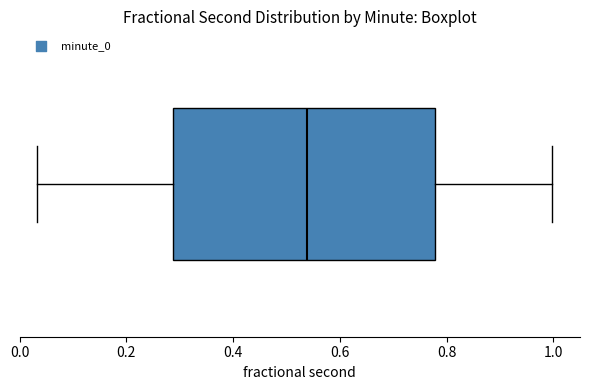

Read this box plot against the x-axis: the position of the median line, the range covered by the box, and the ends of both whiskers. The values are not printed on the chart, so give them approximately, as read against the axis.

median 0.54, box 0.28 to 0.78, whiskers 0.04 to 1.00